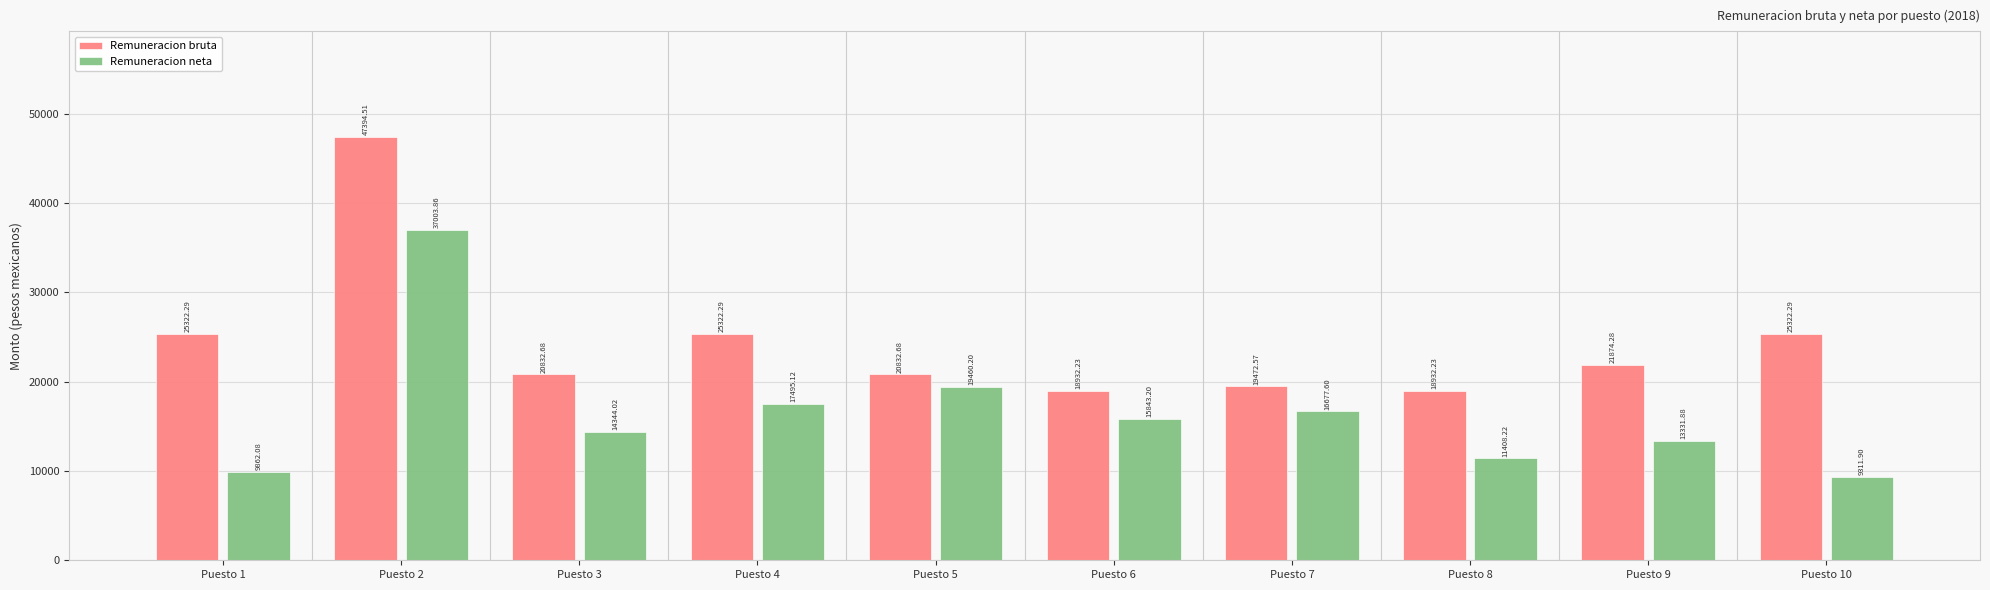

Is the value of Remuneracion bruta at Puesto 9 greater than the value of Remuneracion neta at Puesto 5?

Yes